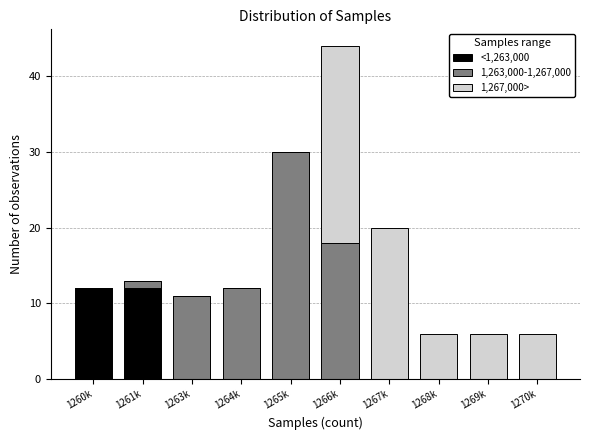

Reading left to right, list the values for the <1,263,000 series.

1260k=12	1261k=12	1263k=0	1264k=0	1265k=0	1266k=0	1267k=0	1268k=0	1269k=0	1270k=0